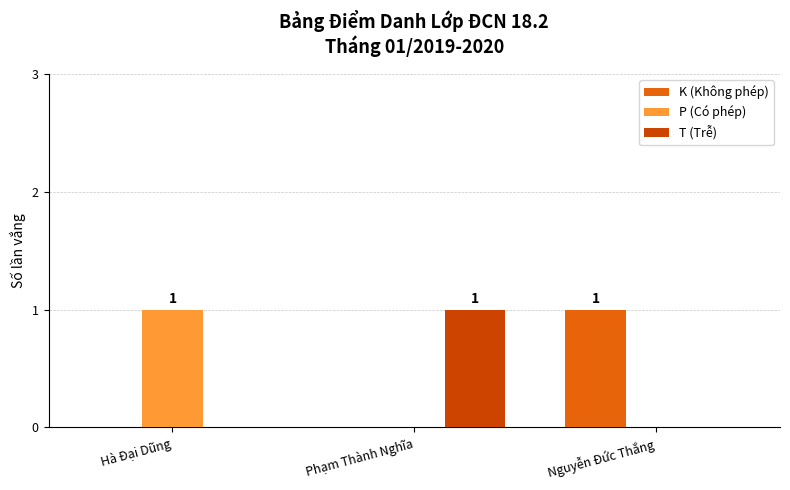

Reading right to left, what are all the values shown in this chart?

K (Không phép): 1	0	0
P (Có phép): 0	0	1
T (Trễ): 0	1	0